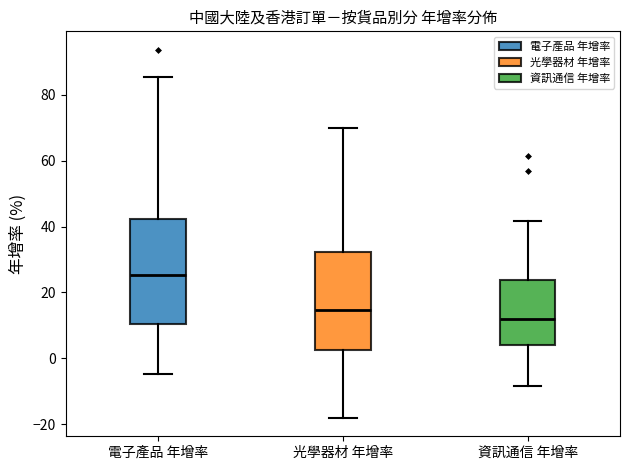

Which box's median line is the lowest?

資訊通信 年增率